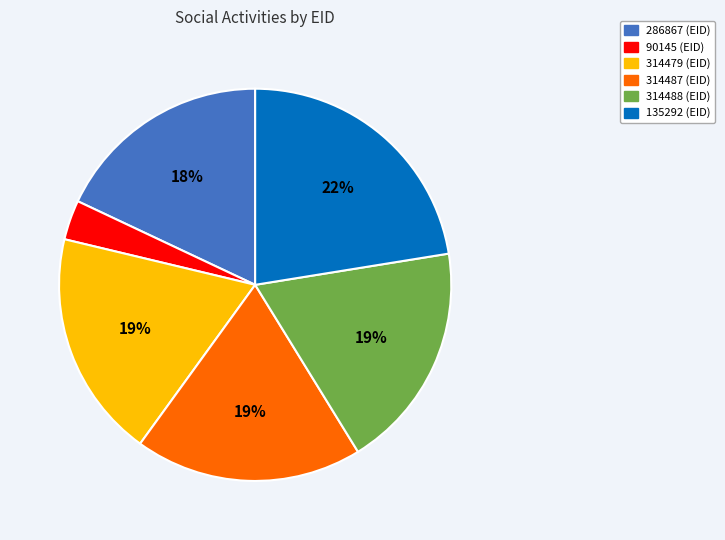

How many slices are in this pie chart?

6